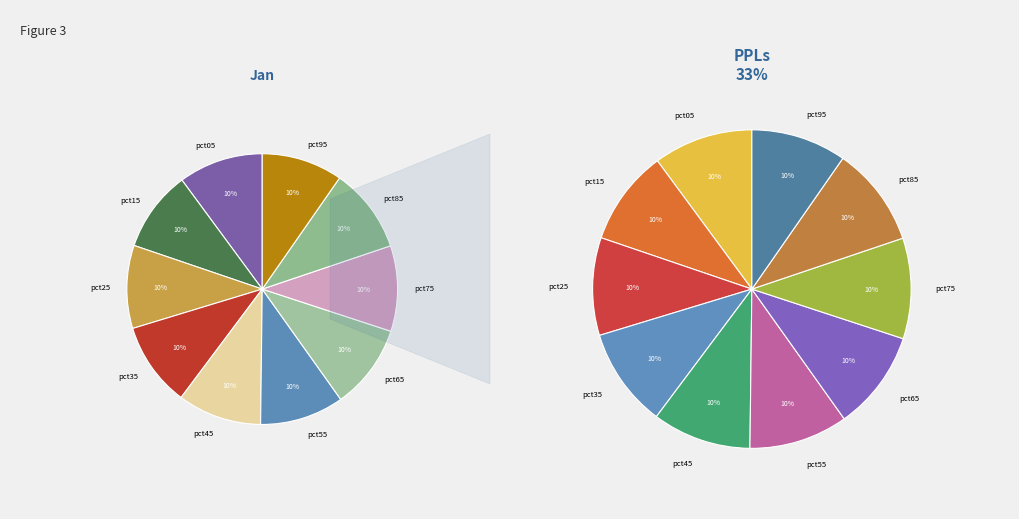

Does pct55 account for over 50% of the chart?

No